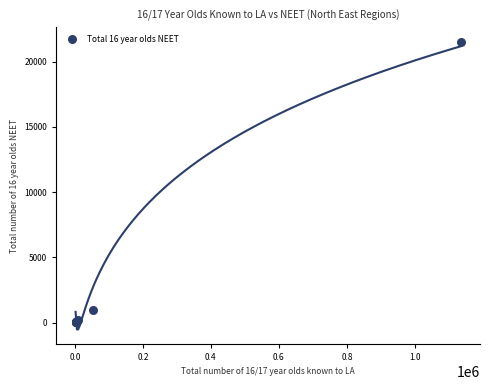

What Y value in the scatter plot is closest to 10780?

970